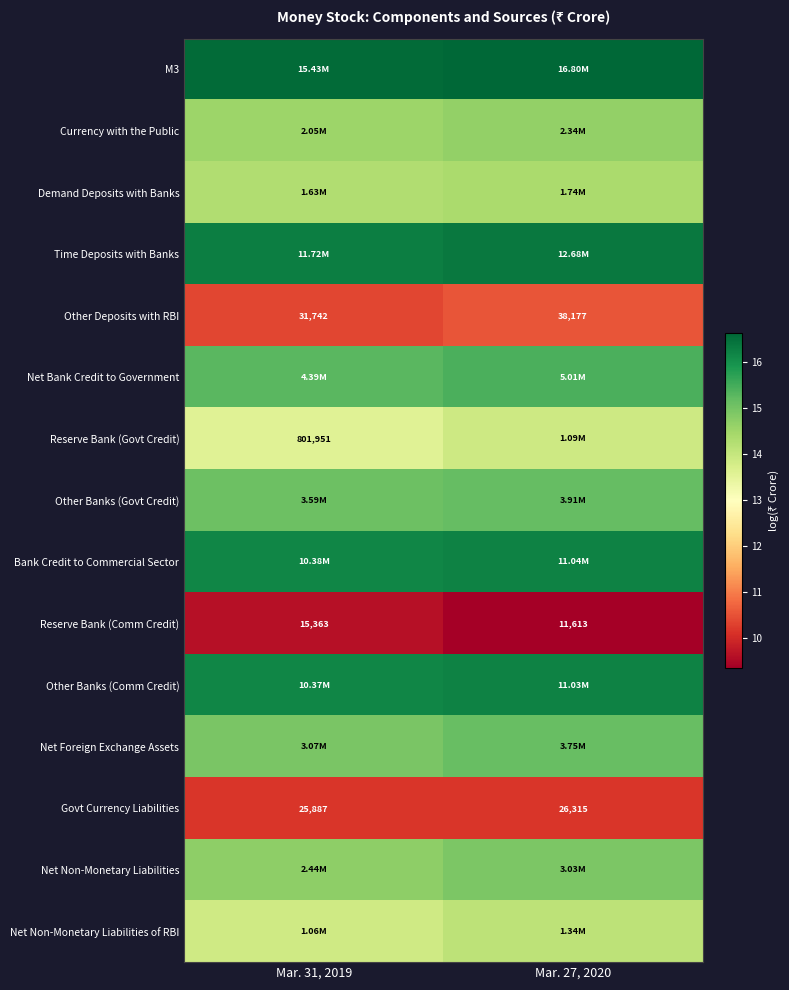

What is the difference between the Net Non-Monetary Liabilities values at Mar. 27, 2020 and Mar. 31, 2019?

0.2